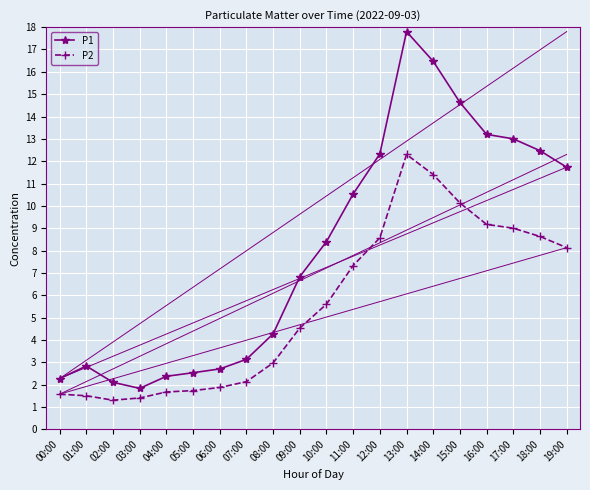

At how many categories does at least one series exceed 1?

20